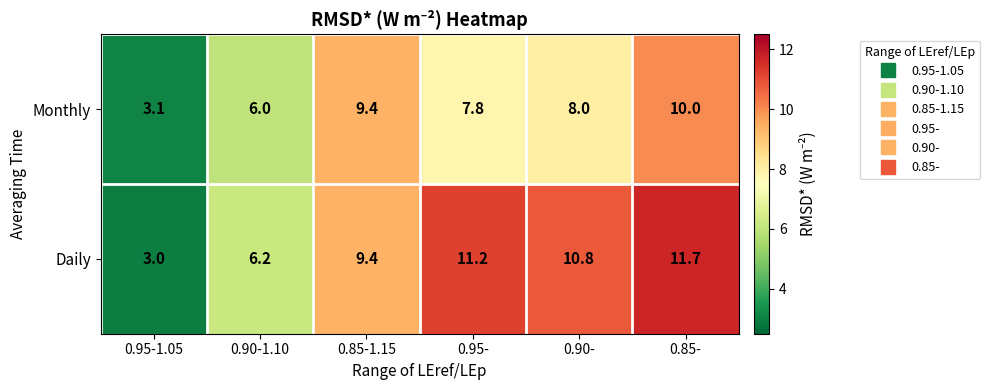

The value of Monthly at 0.90- is 2.9. True or false?

False